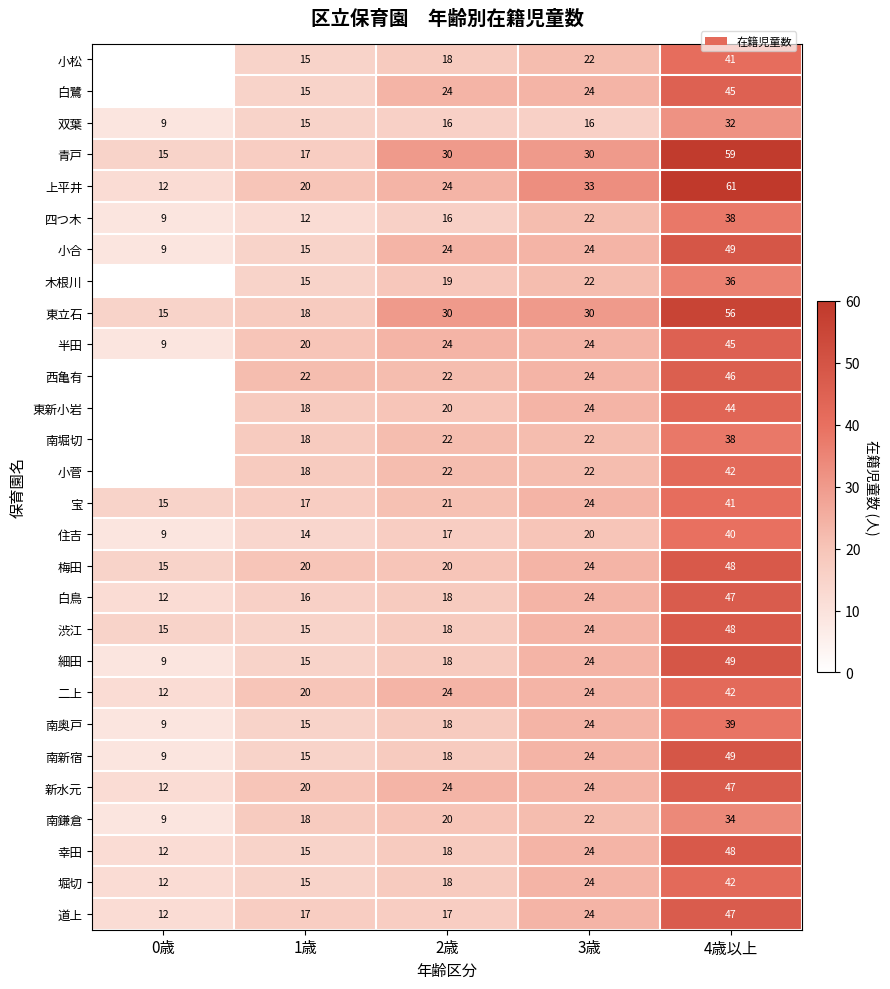

What is the sum of all 二上 values?

122